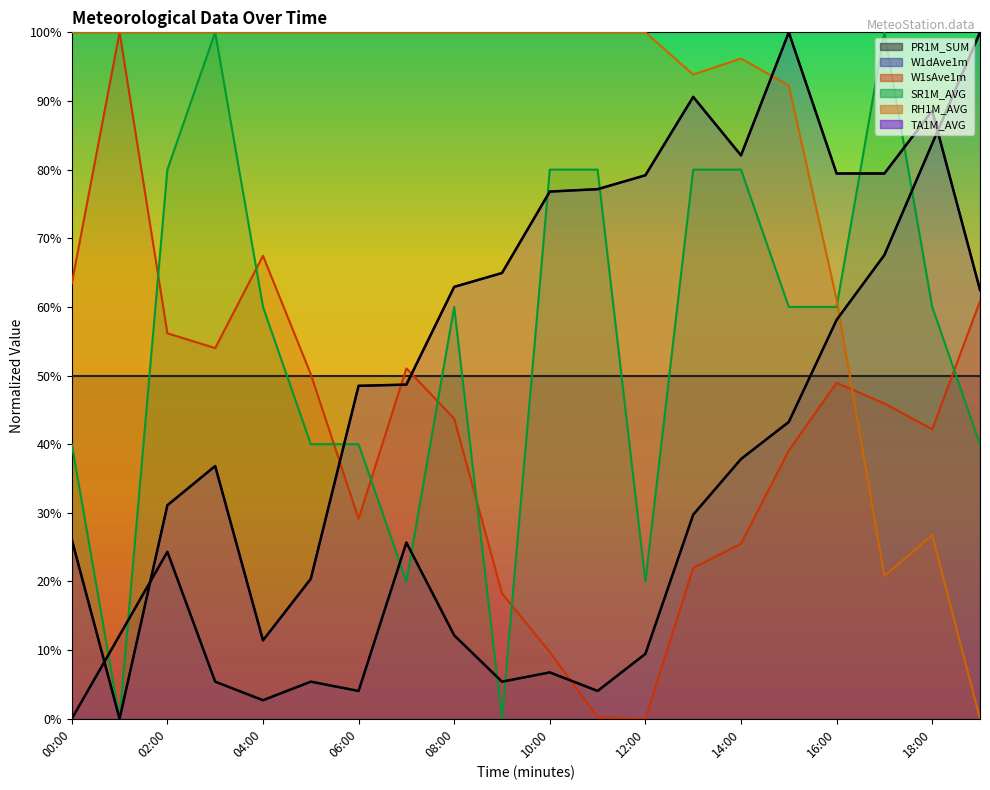

What is the total value across all series at 16:00?

307.6